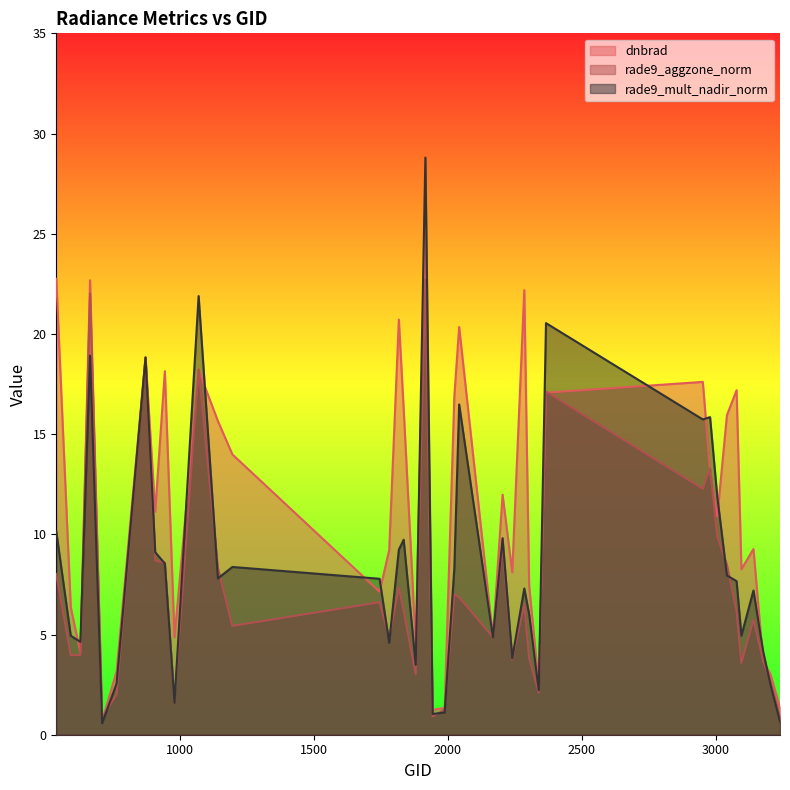

What is the difference between the rade9_mult_nadir_norm values at 1070 and 3239?

21.2